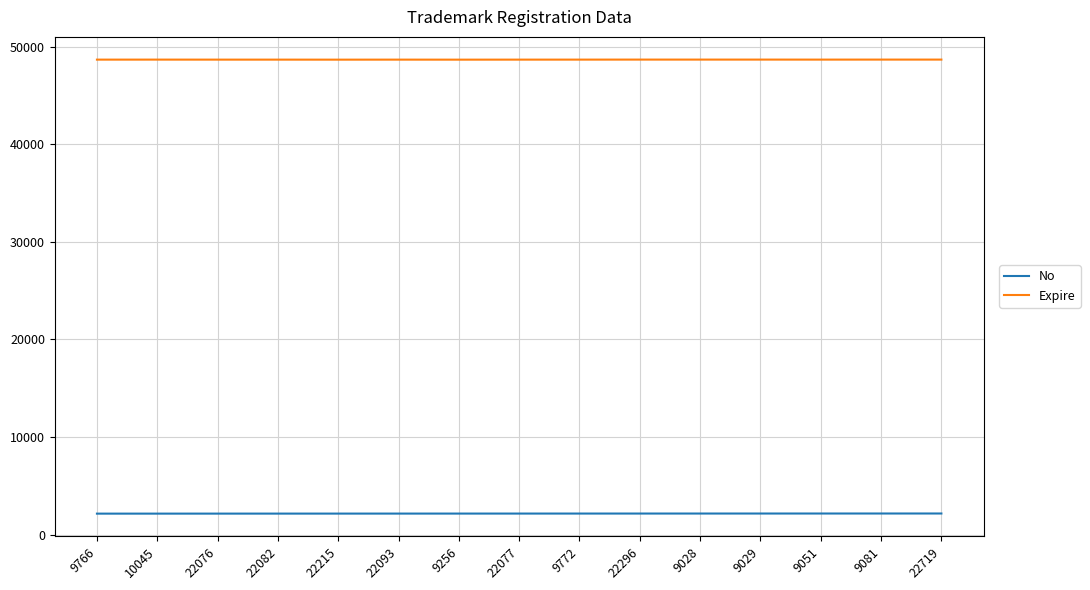

List the series in order of their overall mean, lowest first.

No, Expire